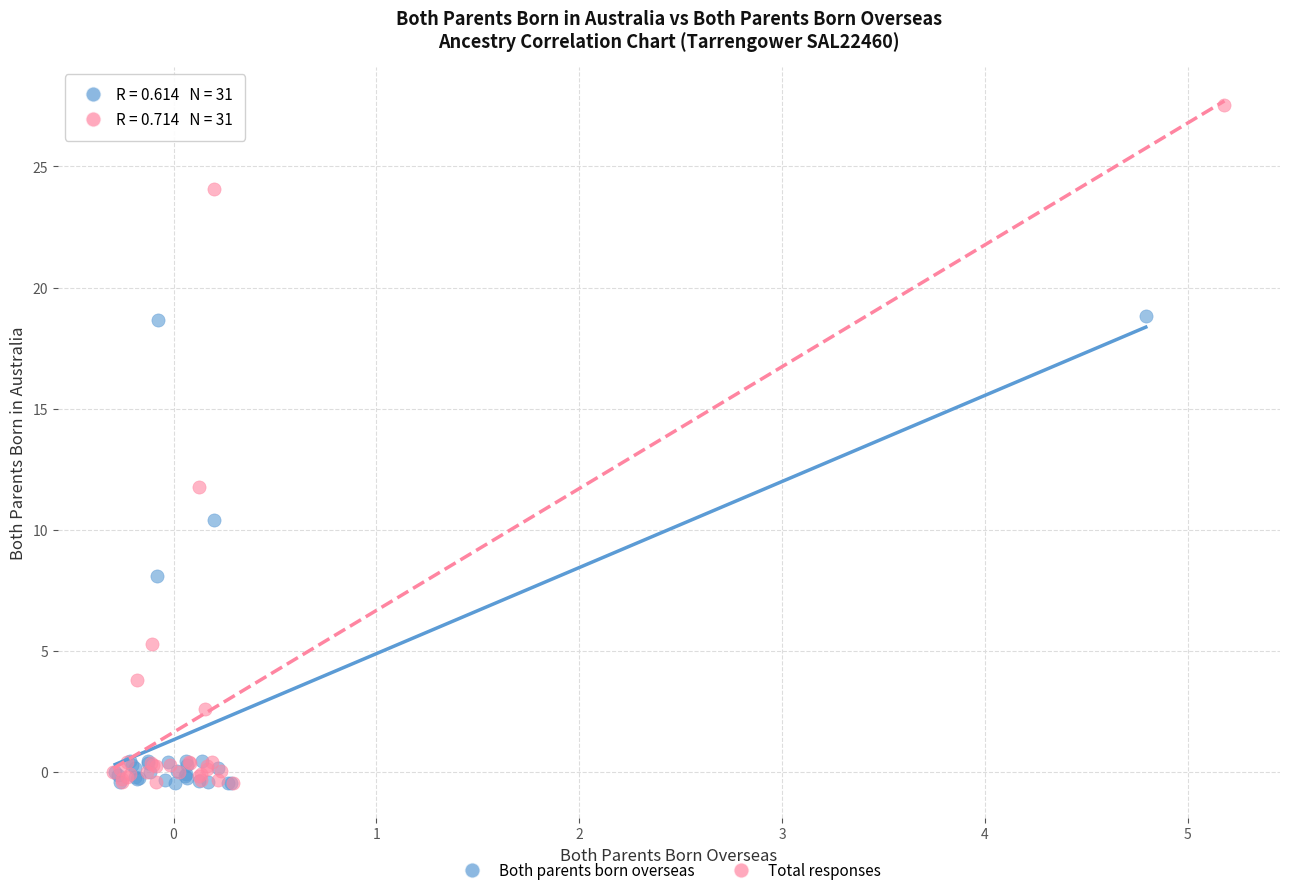

Which series contains the highest Y value?

Total responses